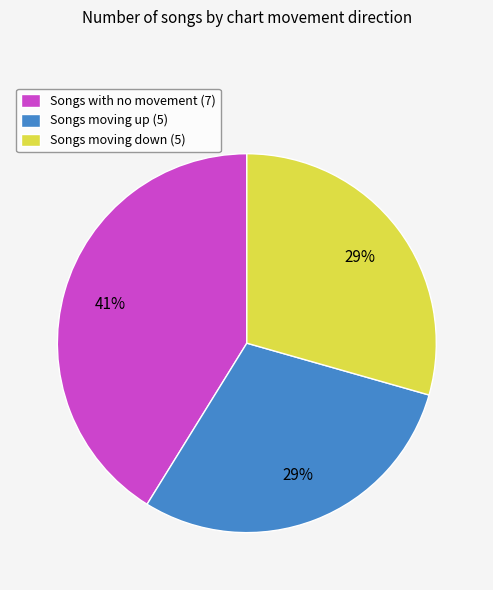

How many slices are in this pie chart?

3